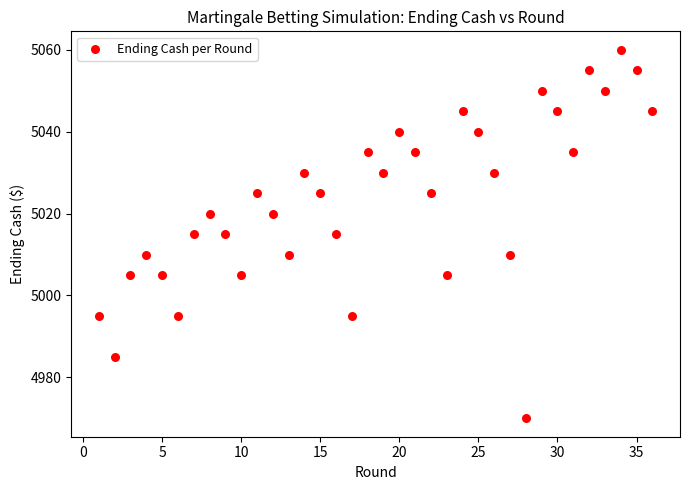

What is the range of Y values (max minus min)?

90